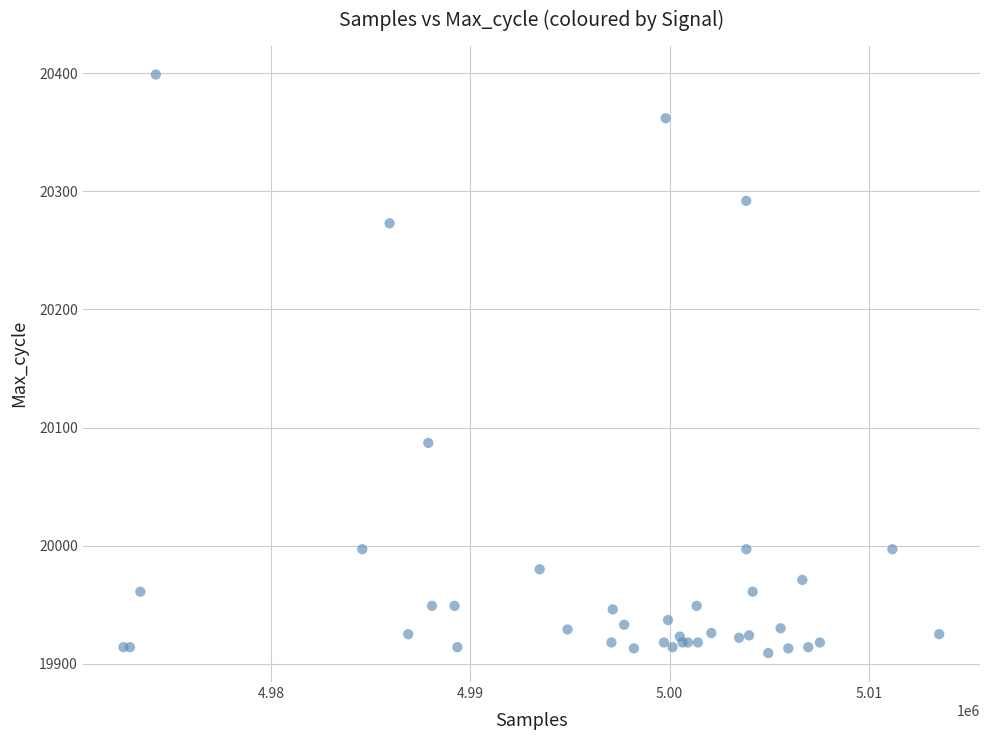

What Y value in the scatter plot is closest to 20154?

20087